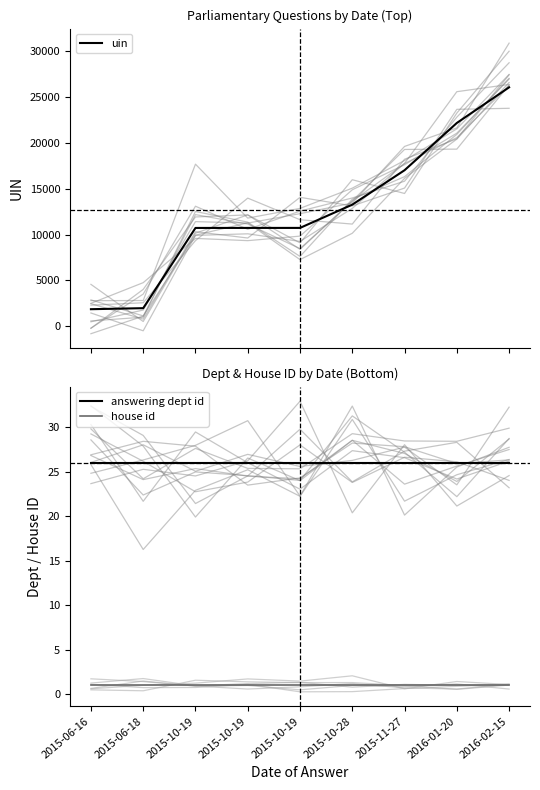

How many categories are shown in the chart?

9